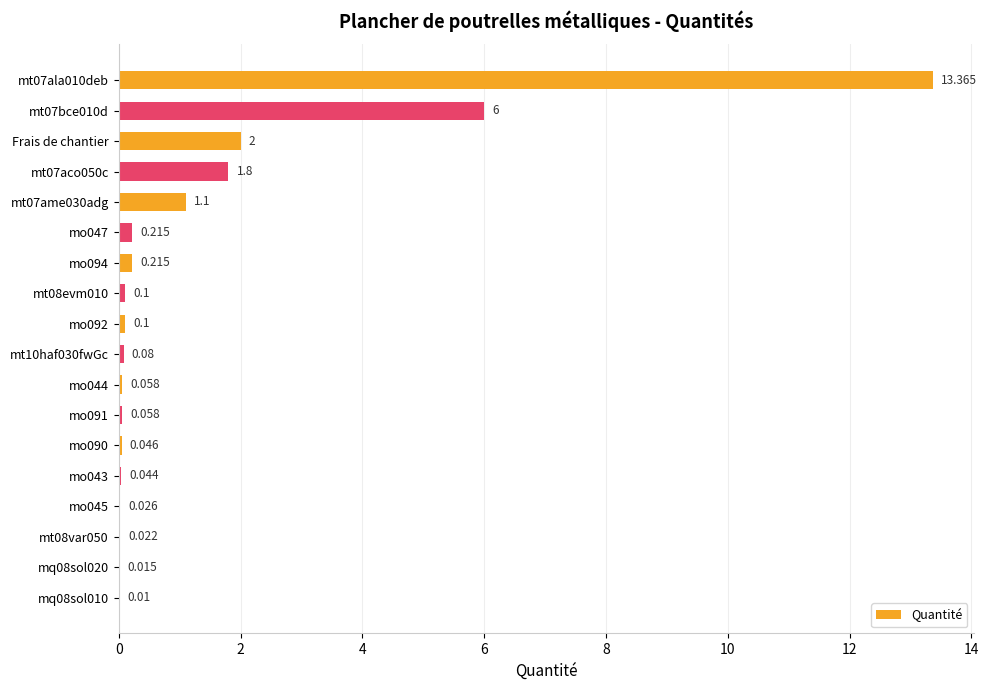

Count the number of data series in this chart.

1